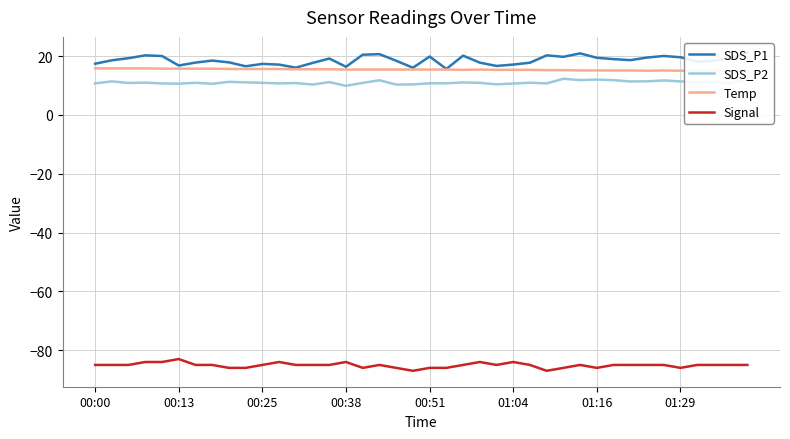

In Signal, how many points are lower than both neighbors (excluding endpoints)?

6